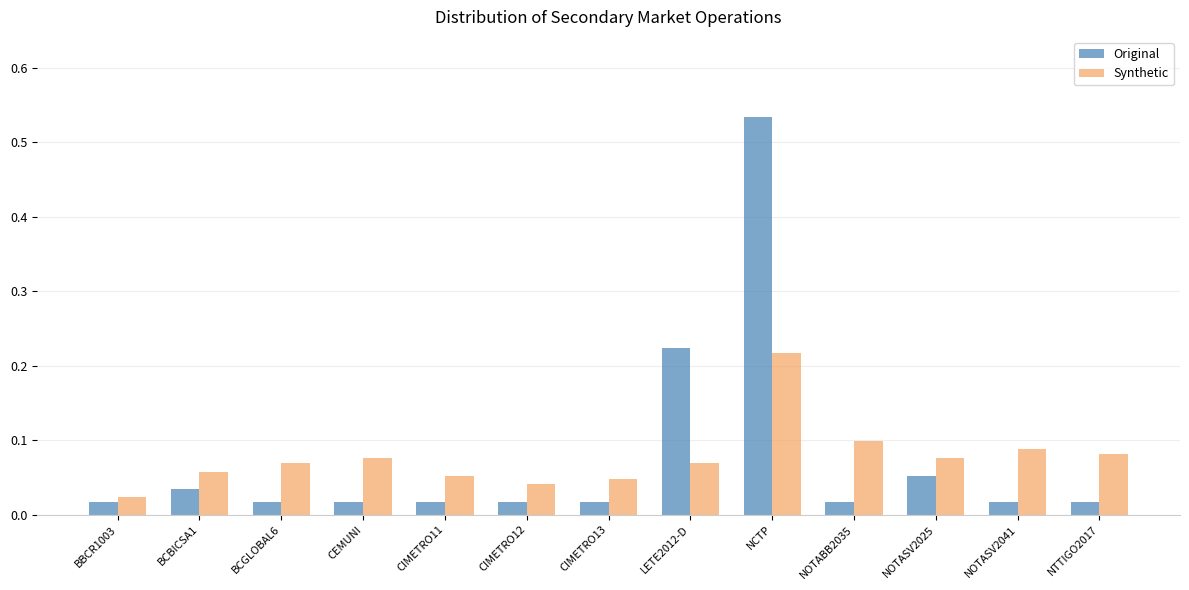

Rank the series by their maximum value, from highest to lowest.

Original, Synthetic